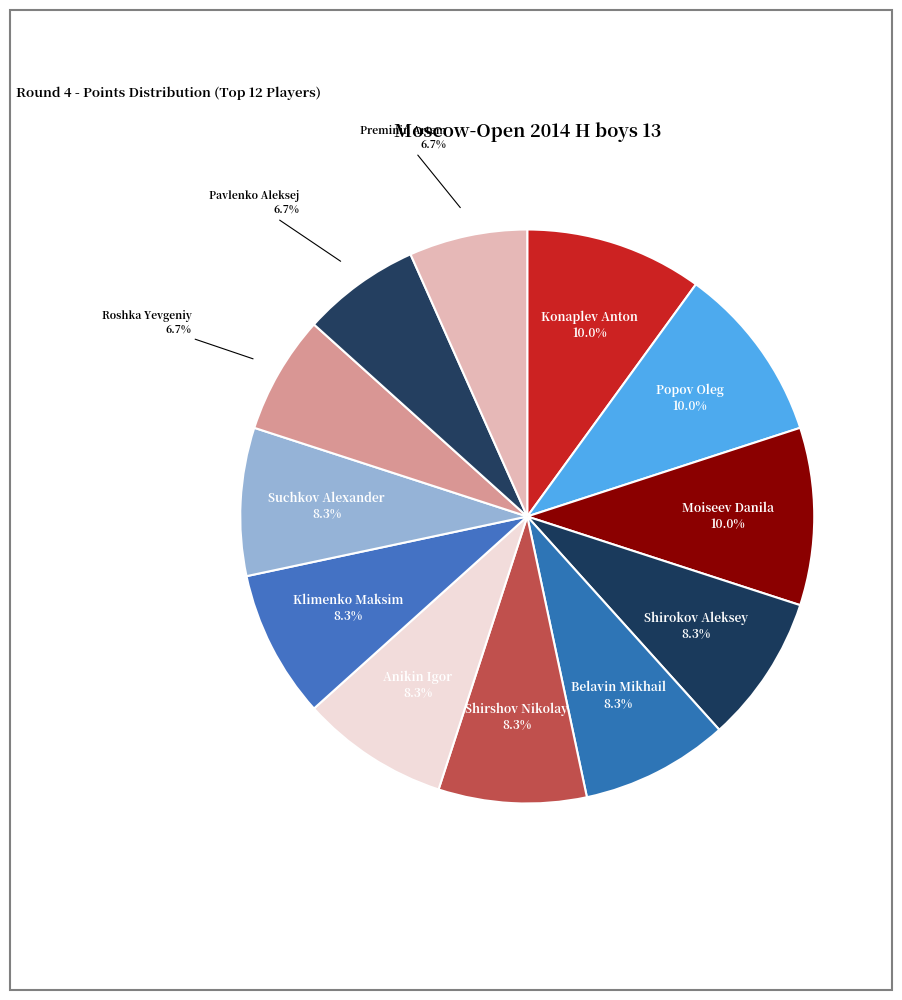

Rank the categories by value from highest to lowest.

Konaplev Anton, Popov Oleg, Moiseev Danila, Shirokov Aleksey, Belavin Mikhail, Shirshov Nikolay, Anikin Igor, Klimenko Maksim, Suchkov Alexander, Roshka Yevgeniy, Pavlenko Aleksej, Preminin Artem